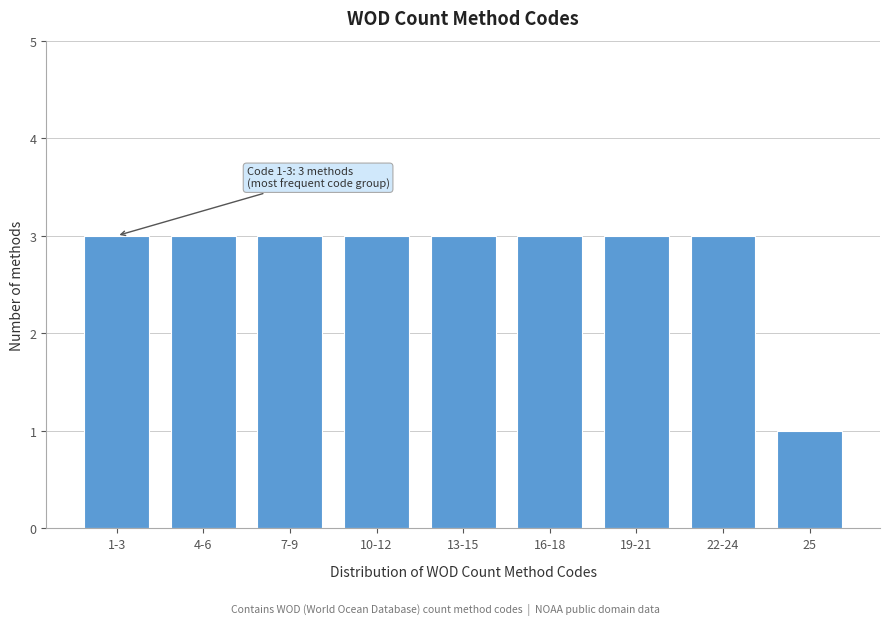

Reading left to right, list all the values displayed in this chart.

1-3=3	4-6=3	7-9=3	10-12=3	13-15=3	16-18=3	19-21=3	22-24=3	25=1